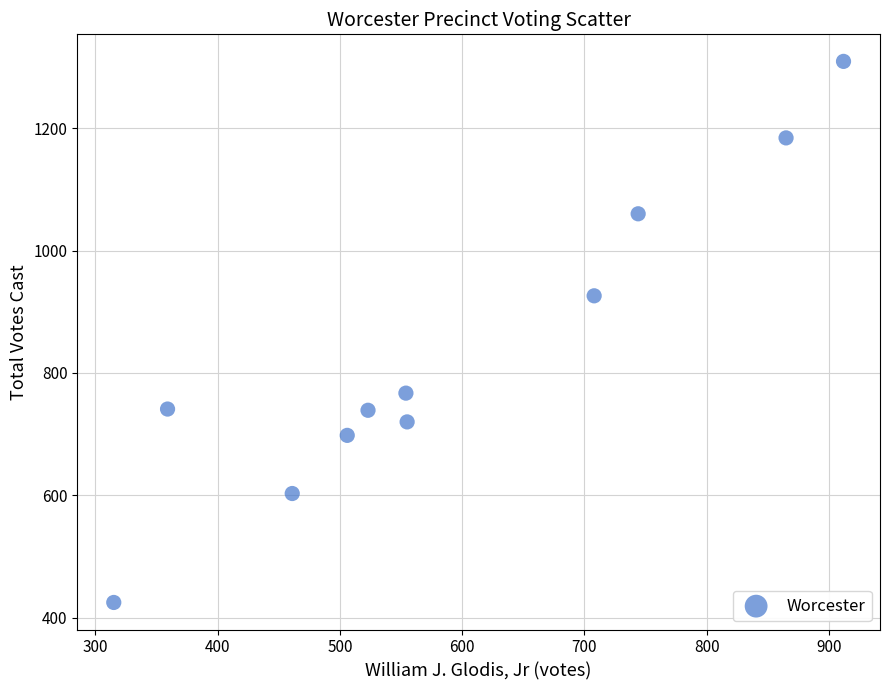

What is the average X value?

591